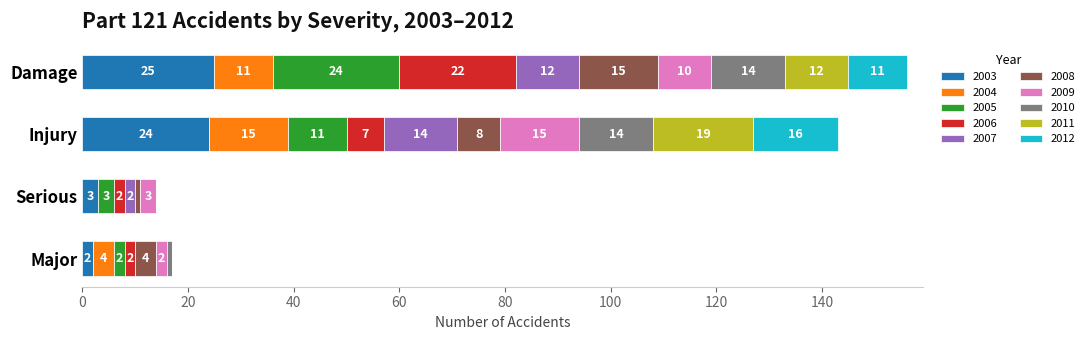

True or false: 2003 has a value of 9 at Damage.

False